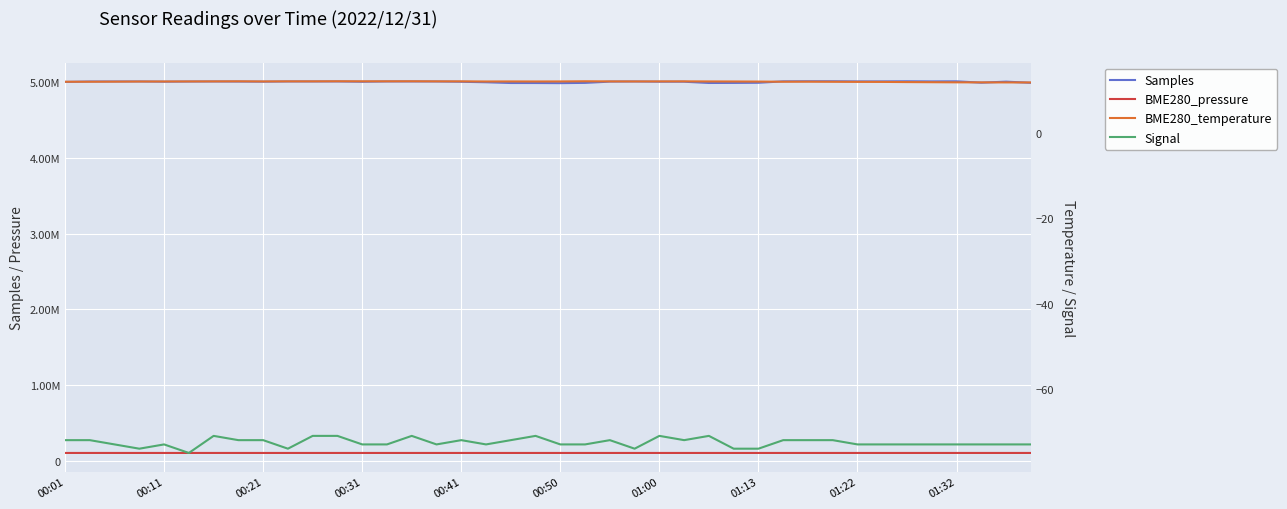

Between 00:11 and 01:22, which series saw the biggest shift?

Samples